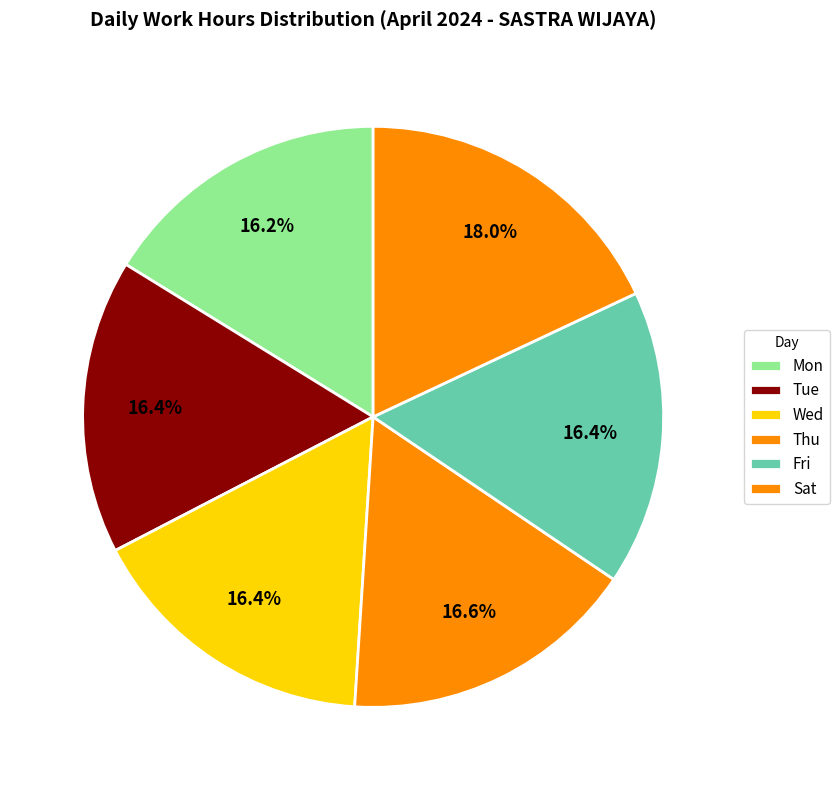

How many slices are in this pie chart?

6